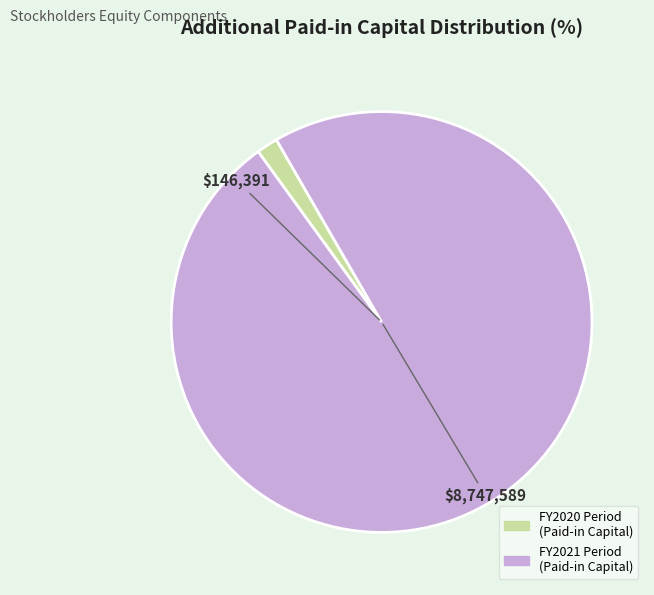

Does any single category account for the majority?

Yes